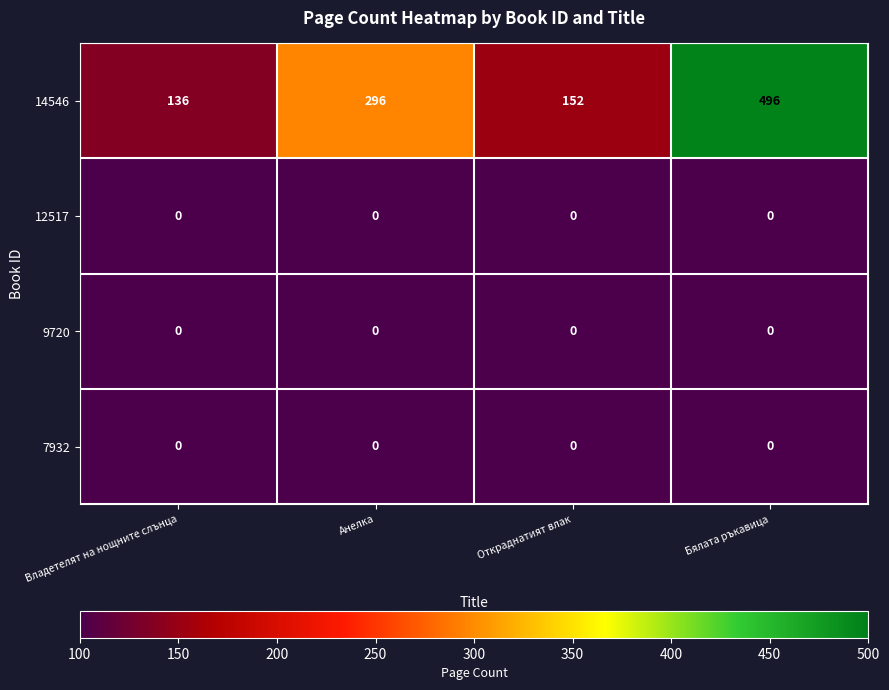

The 14546 series shows 296 at Анелка. True or false?

True